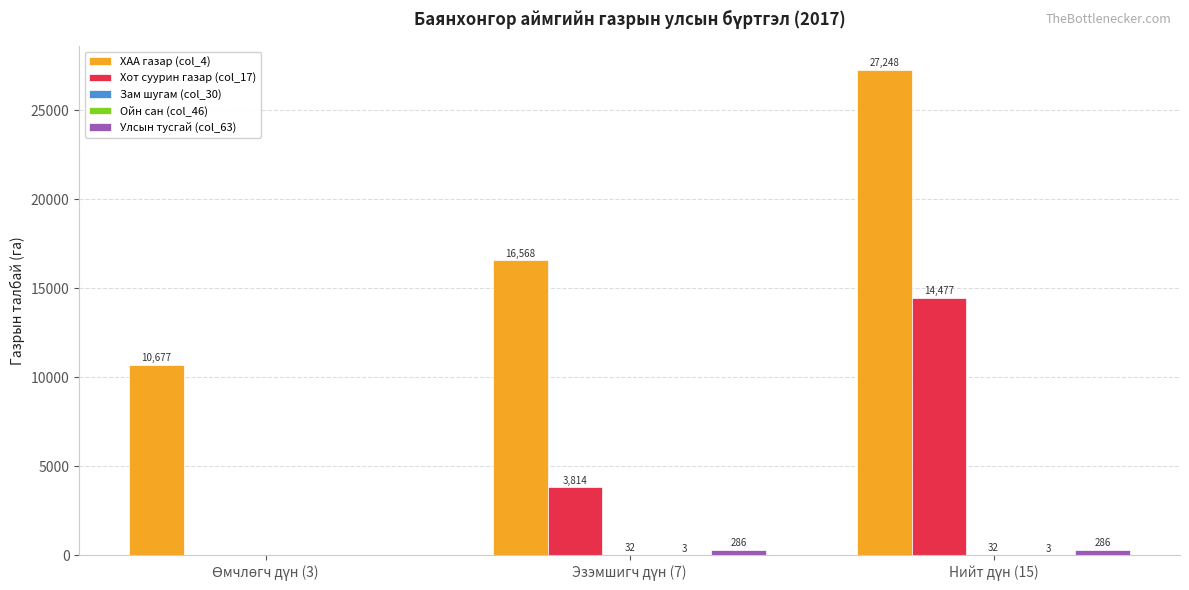

Which series has the largest total across all categories?

ХАА газар (col_4)